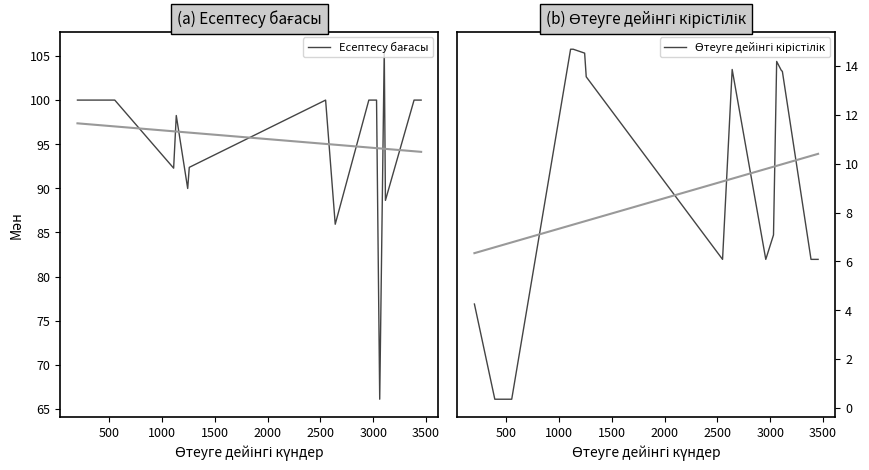

True or false: Есептесу бағасы and Өтеуге дейінгі кірістілік cross at least once.

False